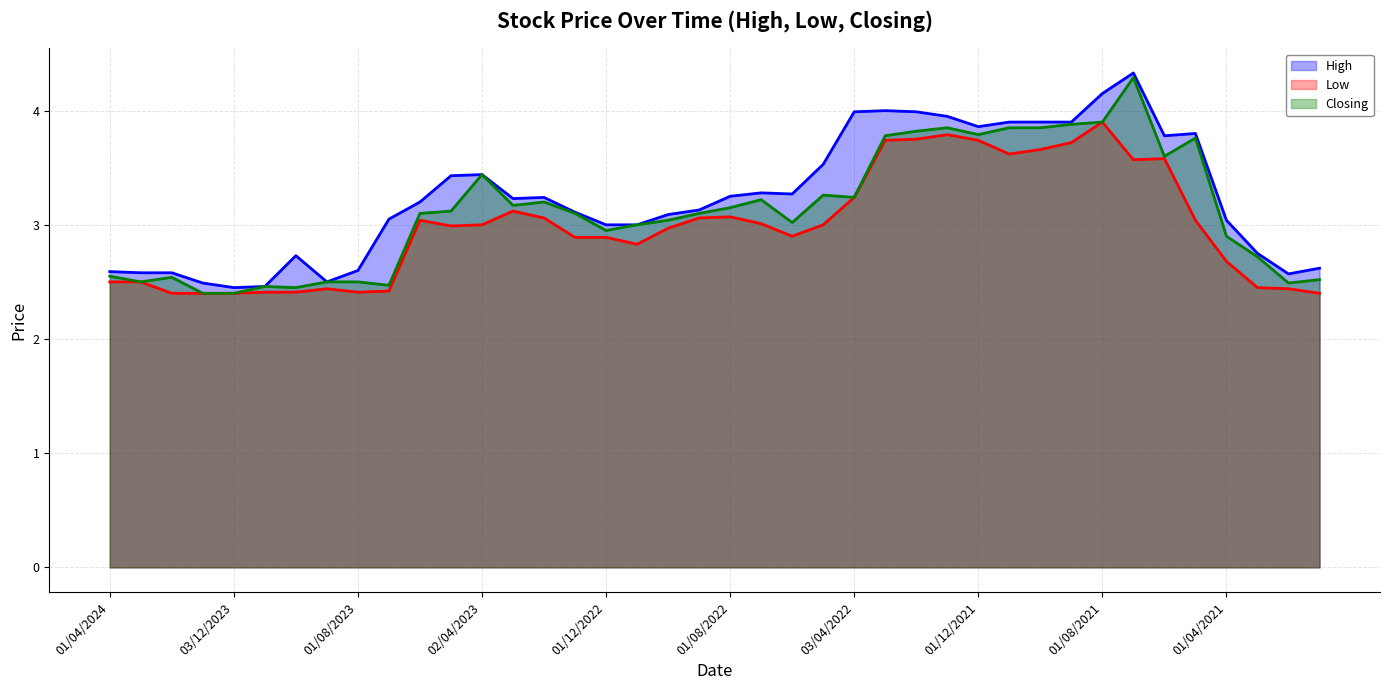

Does the chart display data point markers on the line(s)?

No